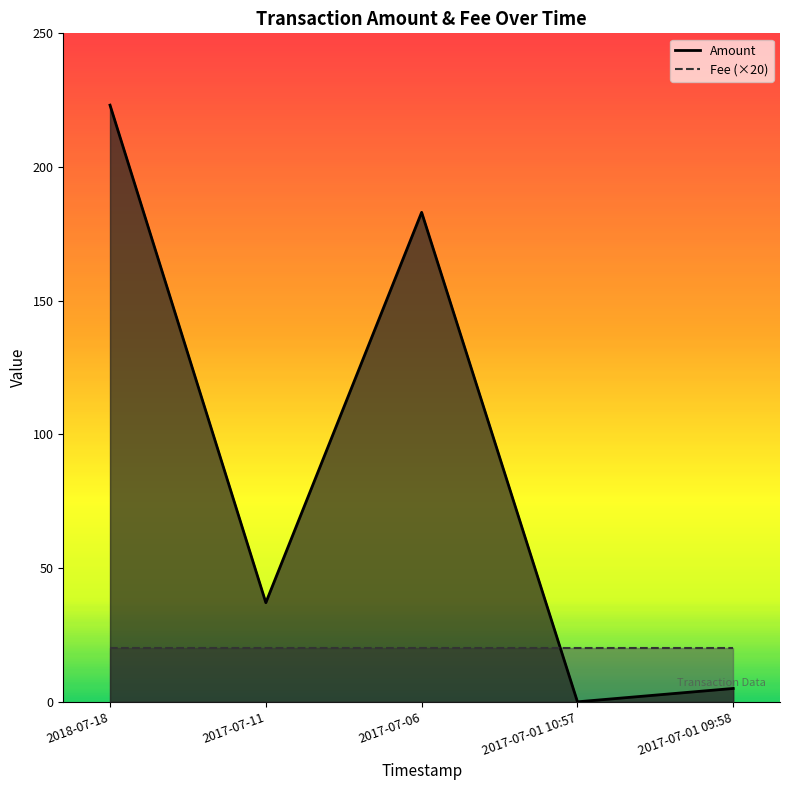

How many data points are less than 37?

2